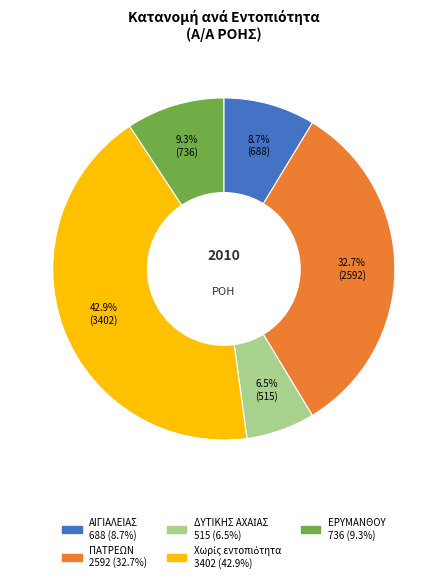

Is there a majority slice in this chart?

No